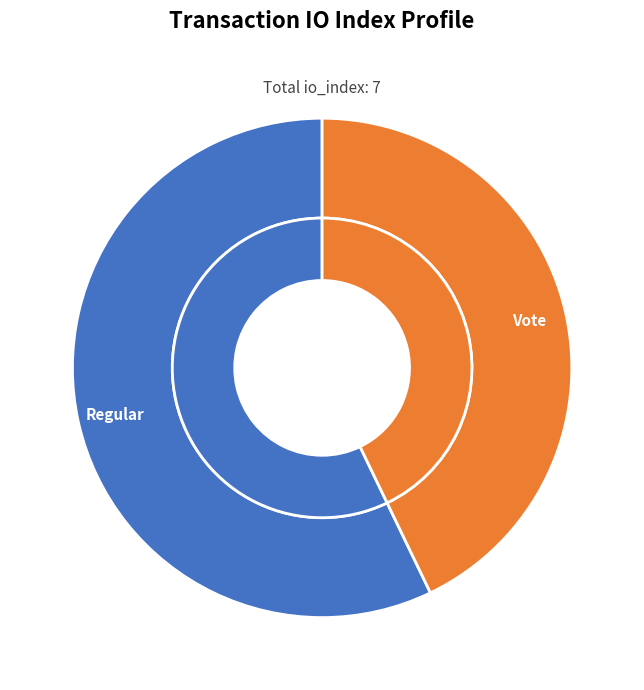

Rank the categories by value from lowest to highest.

Vote (index 3), Regular (index 4)